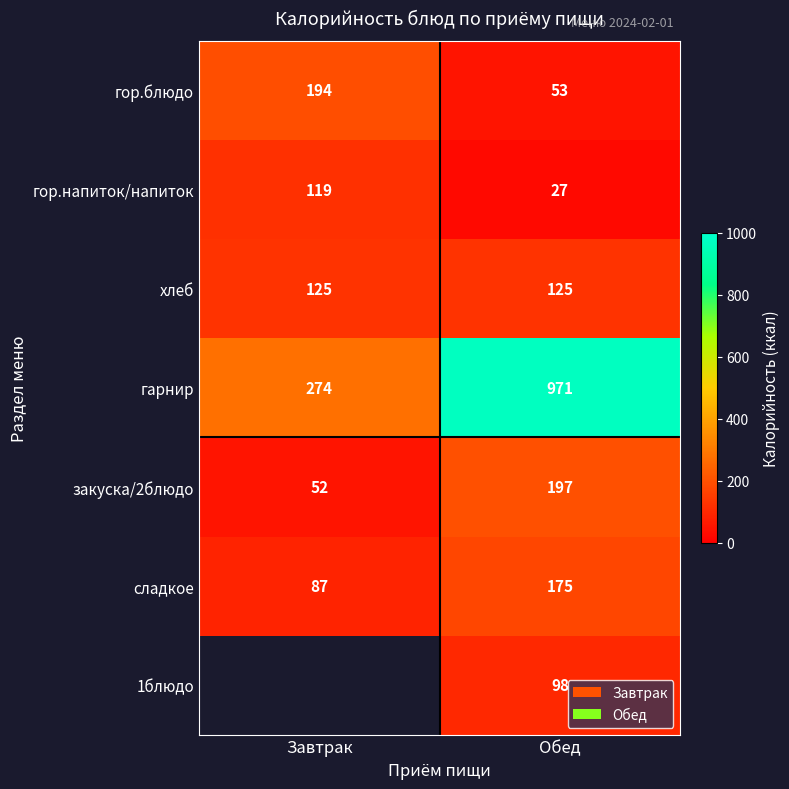

What is the spread (max minus min) of values at Завтрак?

222.0